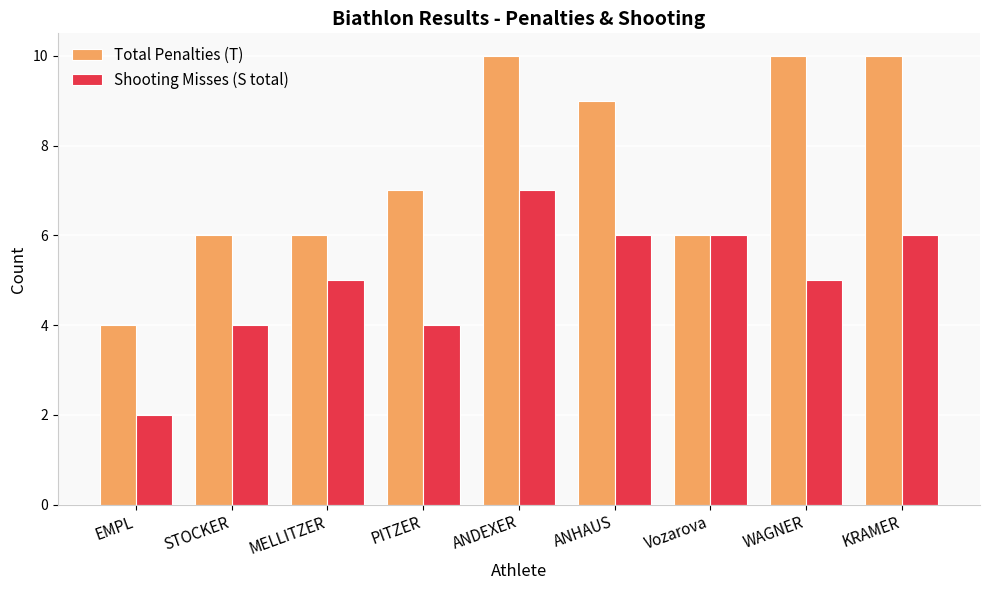

Reading left to right, list all the values displayed in this chart.

Total Penalties (T): 4	6	6	7	10	9	6	10	10
Shooting Misses (S total): 2	4	5	4	7	6	6	5	6